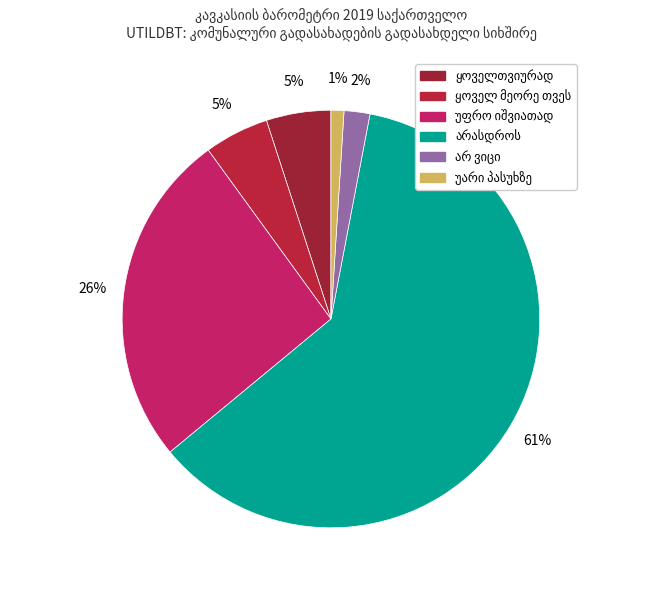

How many segments does this pie chart have?

6